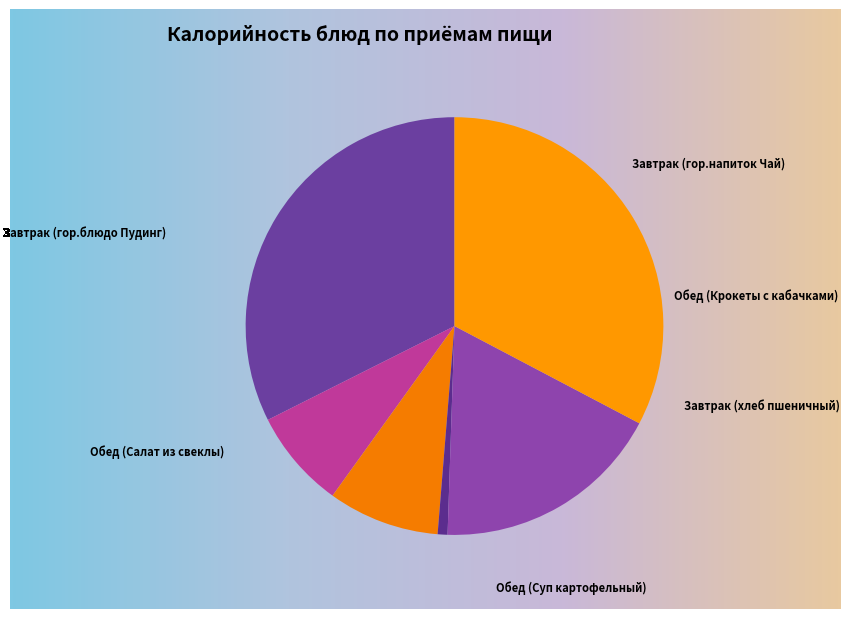

How many slices are in this pie chart?

6